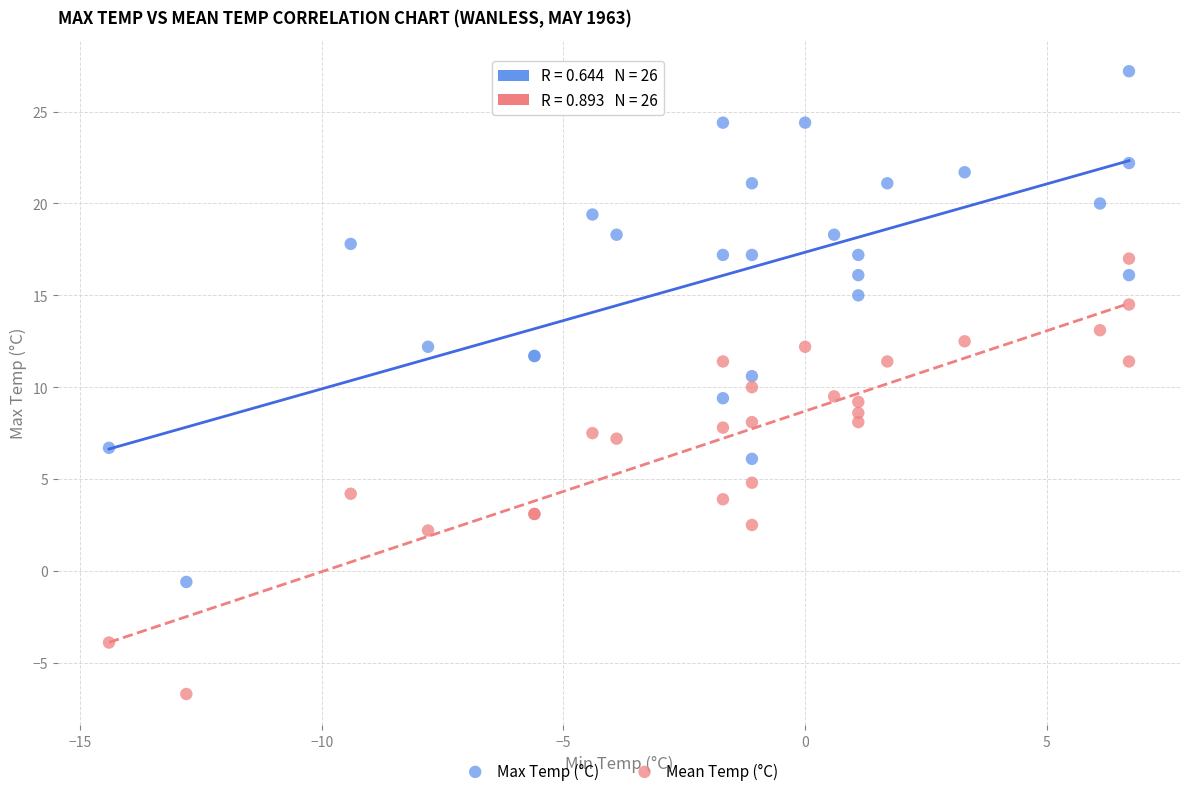

Which series contains the highest Y value?

Max Temp (°C)